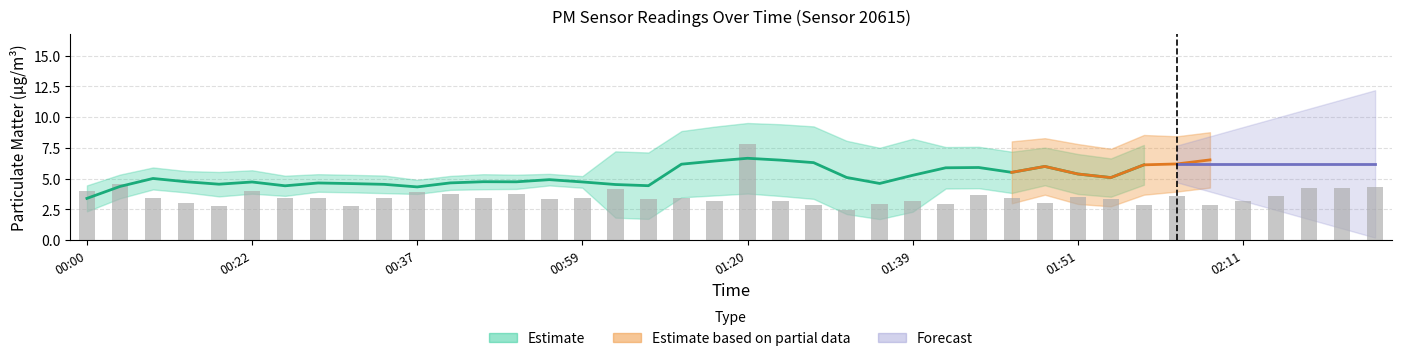

Where does the data first go above 3?

00:00